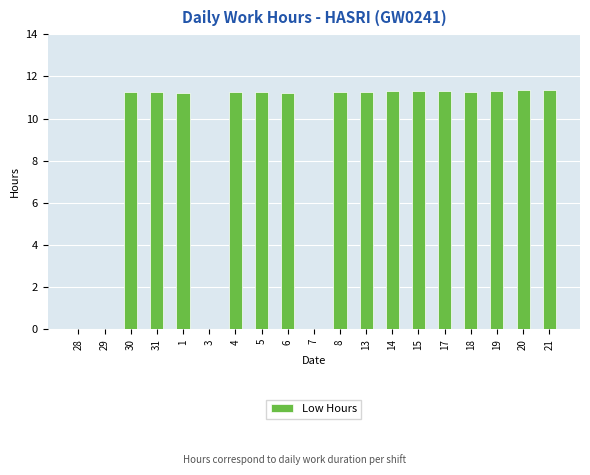

At which label does the data first exceed 11?

30